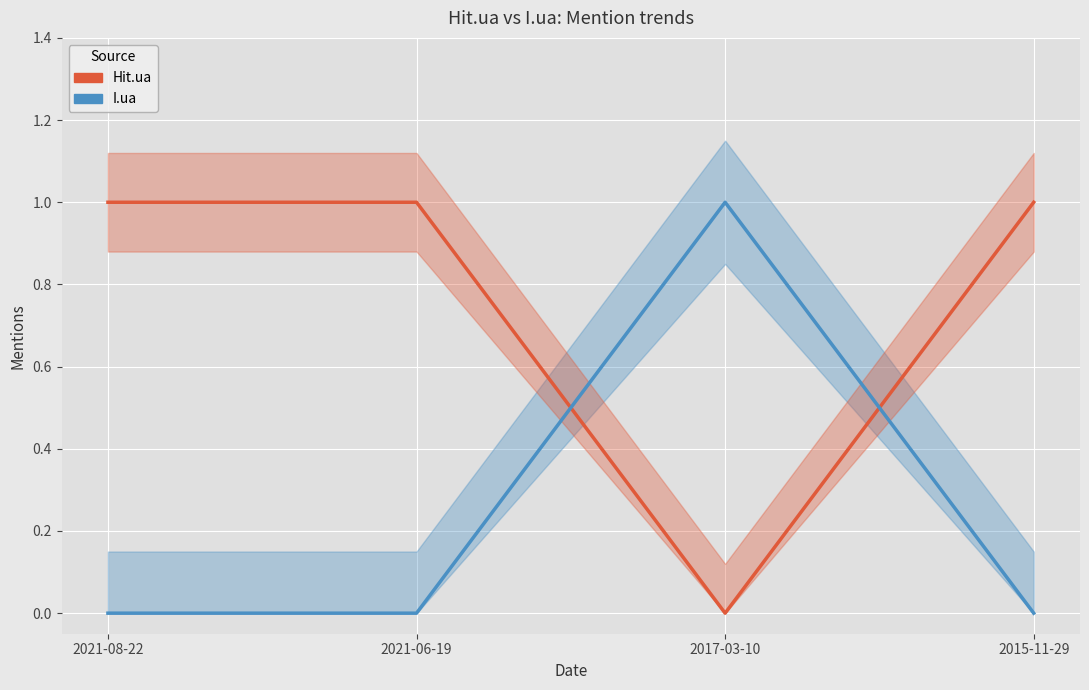

The value of I.ua at 2021-06-19 is 0. True or false?

True